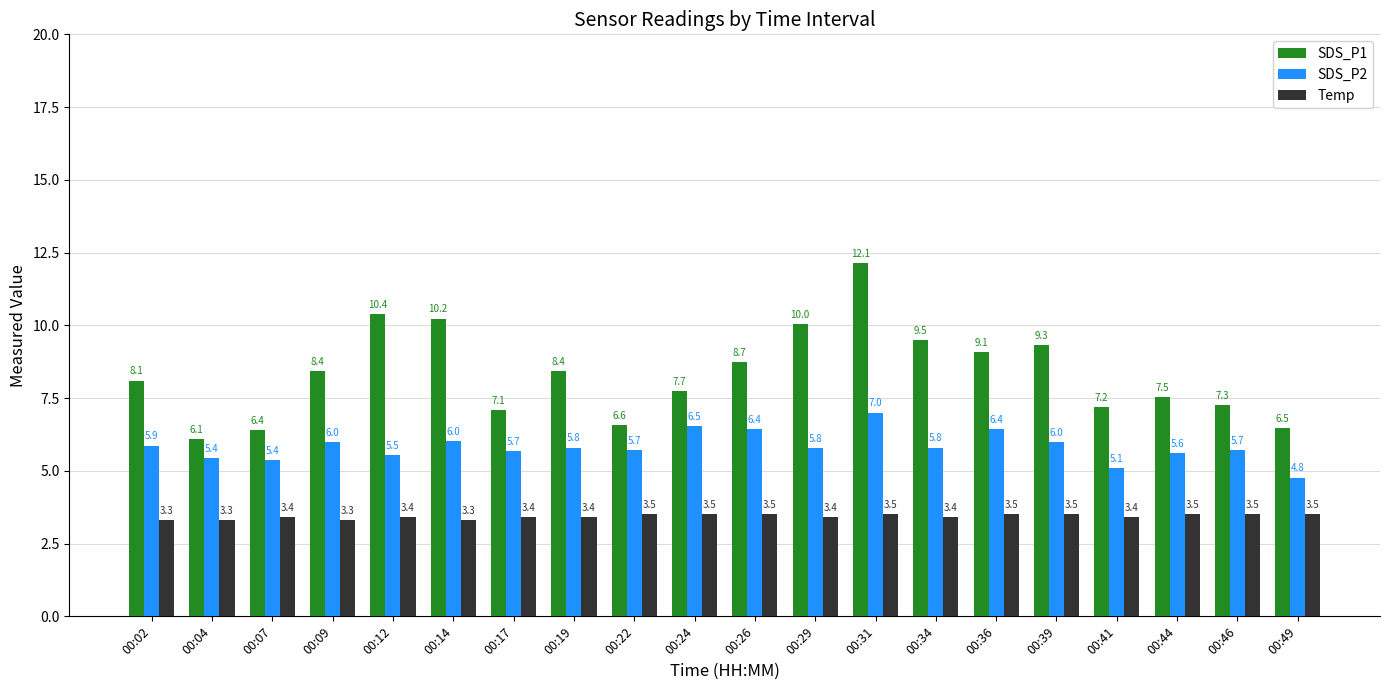

At which category is the sum across all series the highest?

00:31